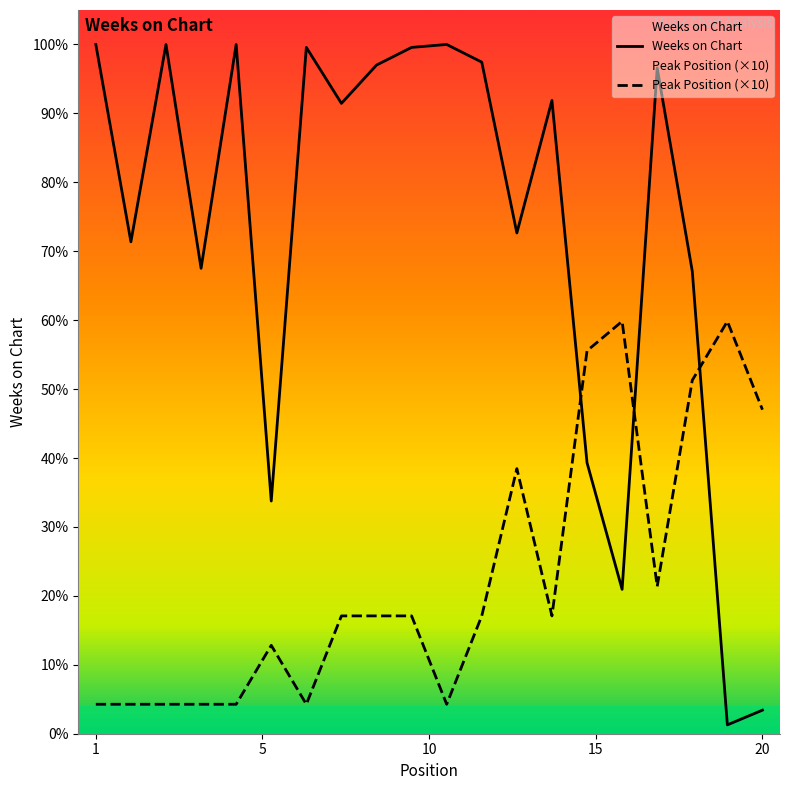

At how many categories does at least one series exceed 226?

8